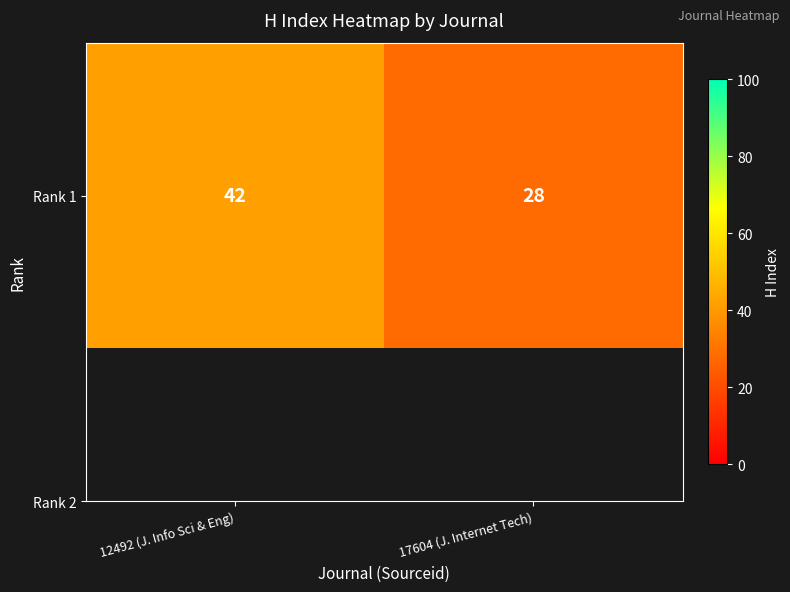

What is the smallest value displayed?

28